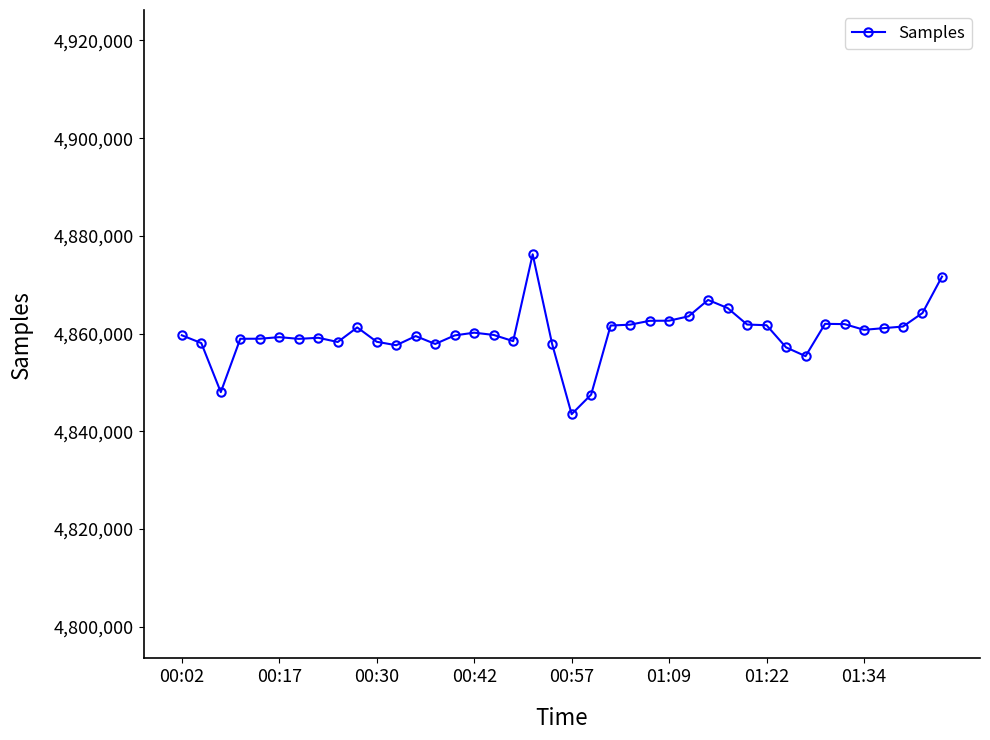

What is the value of the 4th point from the left?

4858939